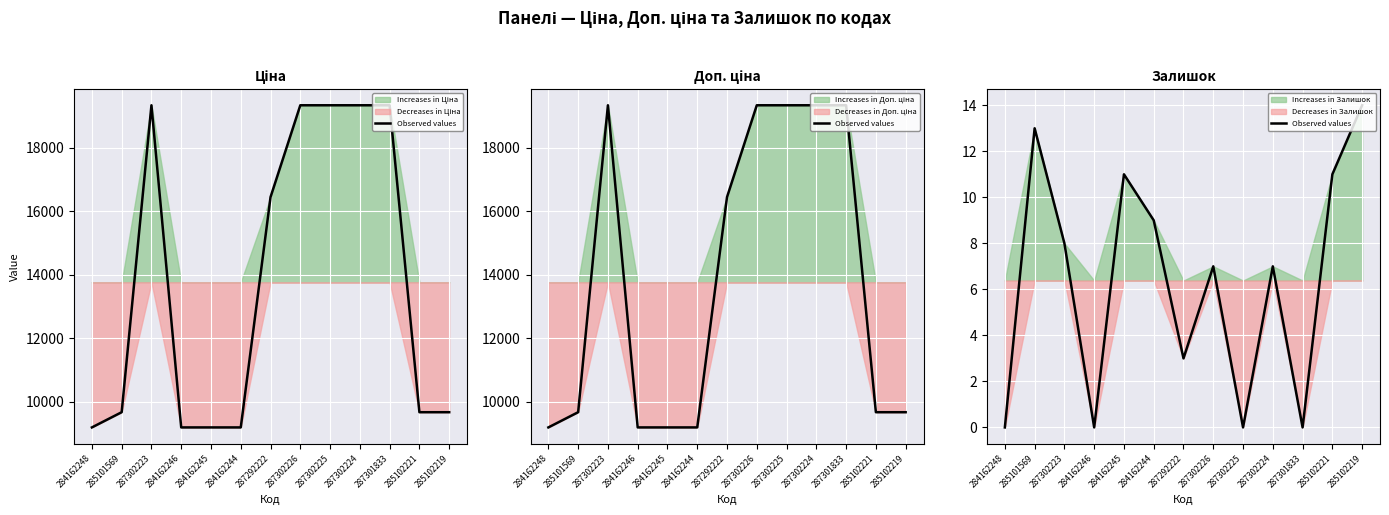

What is the difference between the maximum and second lowest values?

14